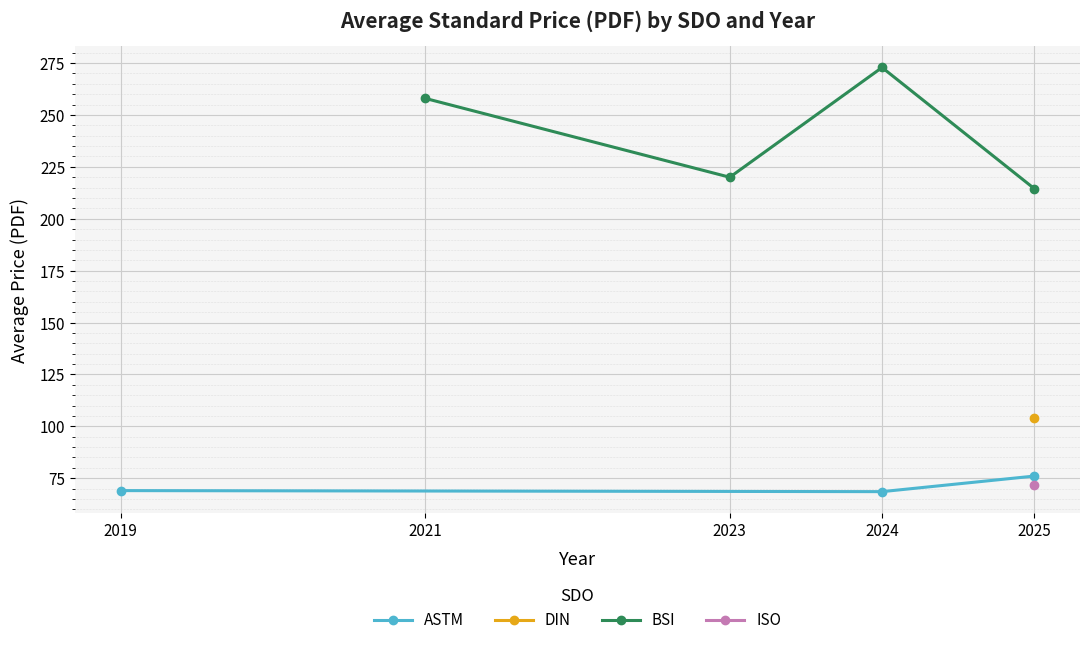

What is the value of the ASTM point at the 2nd from the left?

68.5